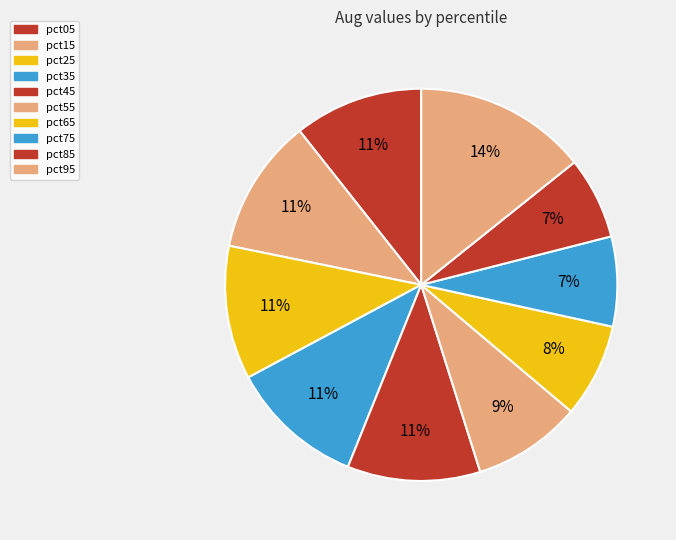

To the nearest percent, what is the average slice percentage?

10%